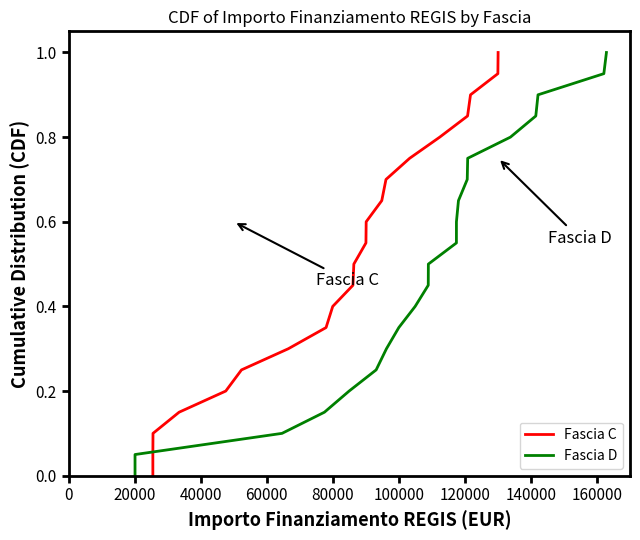

At how many categories does at least one series exceed 0?

20